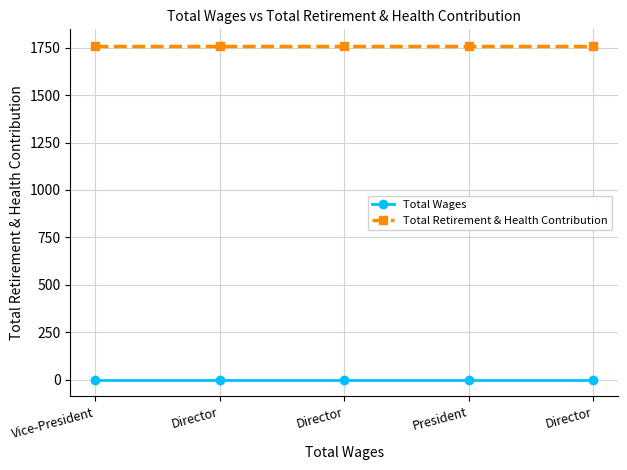

What is the sum of the Total Retirement & Health Contribution values at Director and Director?

3518